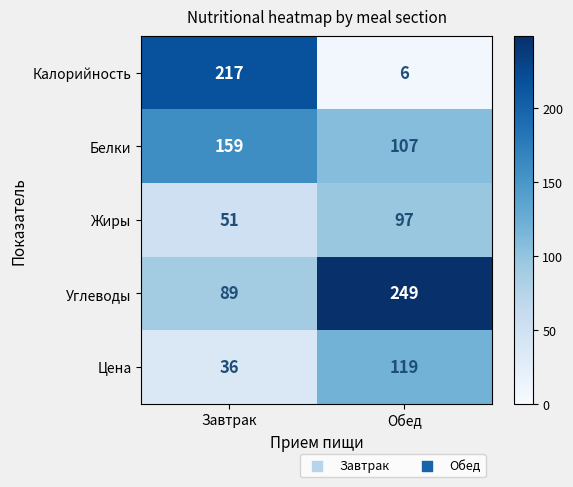

The Белки series shows 107 at Обед. True or false?

True